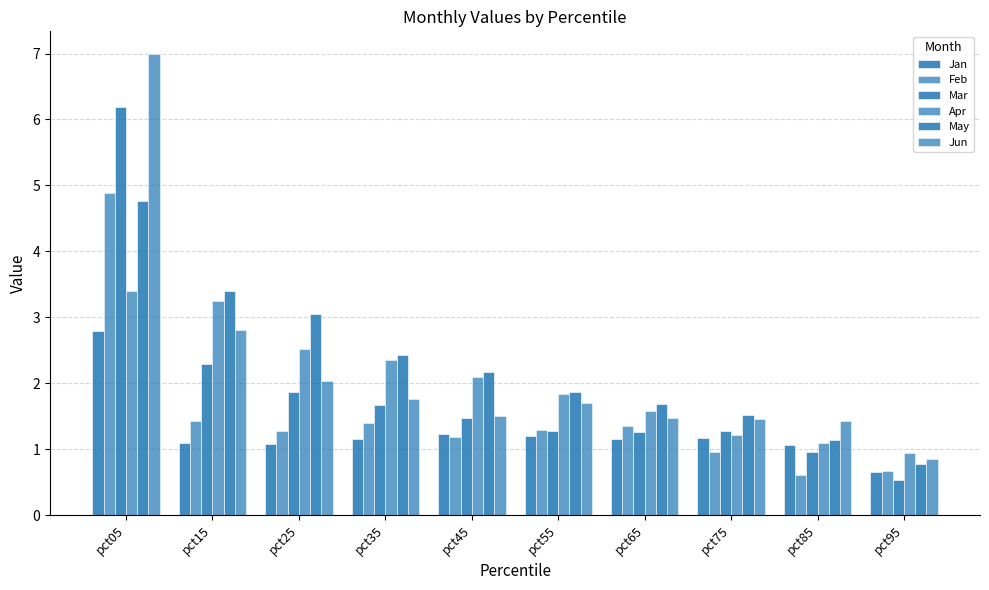

Count the number of data series in this chart.

6